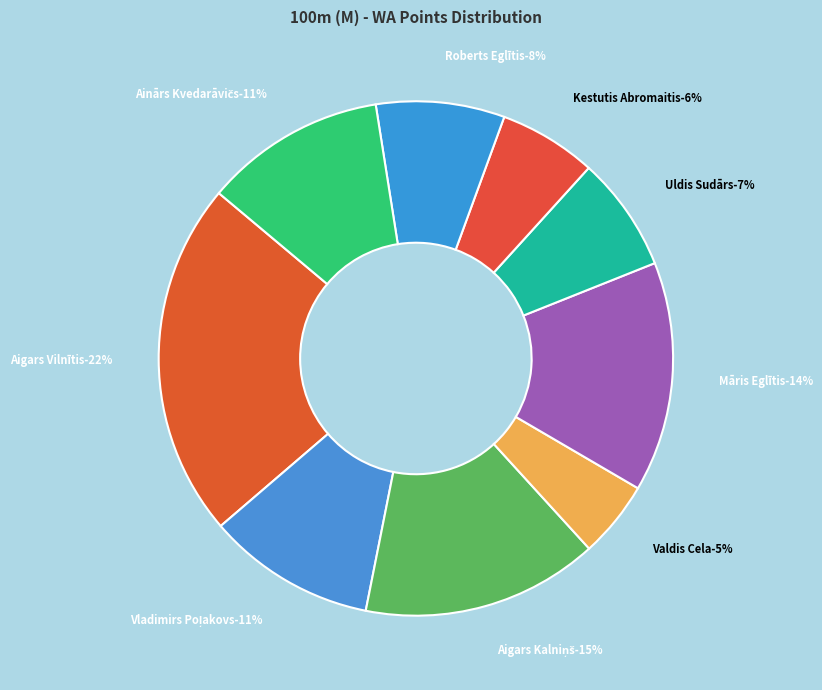

To the nearest percent, what percentage of the pie is Aigars Kalniņš?

15%